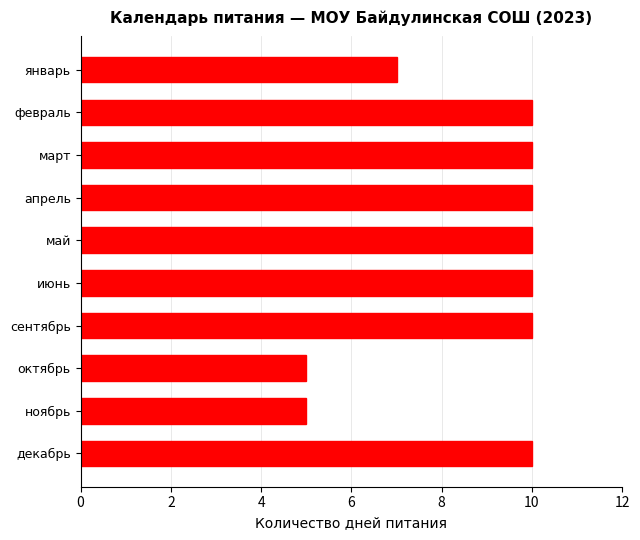

What is the difference between the maximum and minimum values?

5